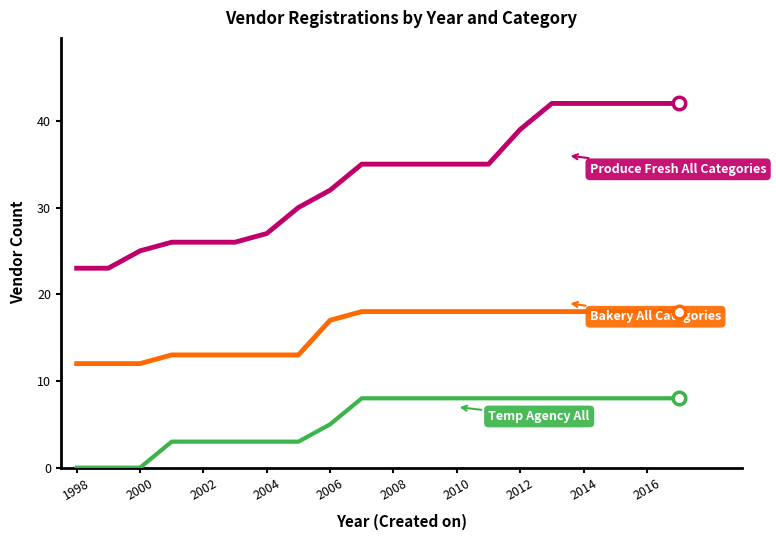

How many lines are shown in the chart?

3